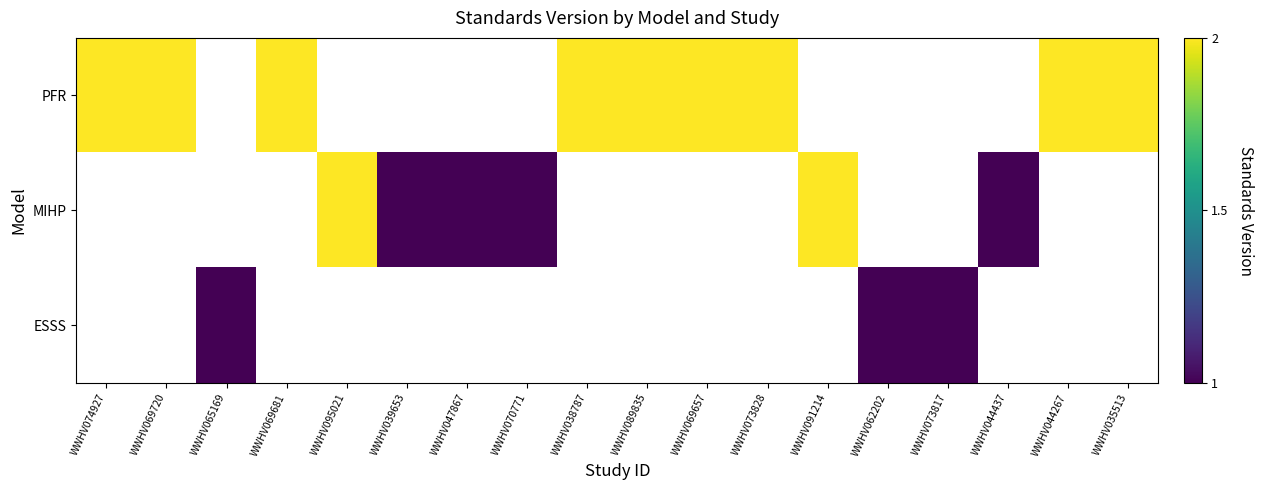

How many distinct data groups are displayed?

3